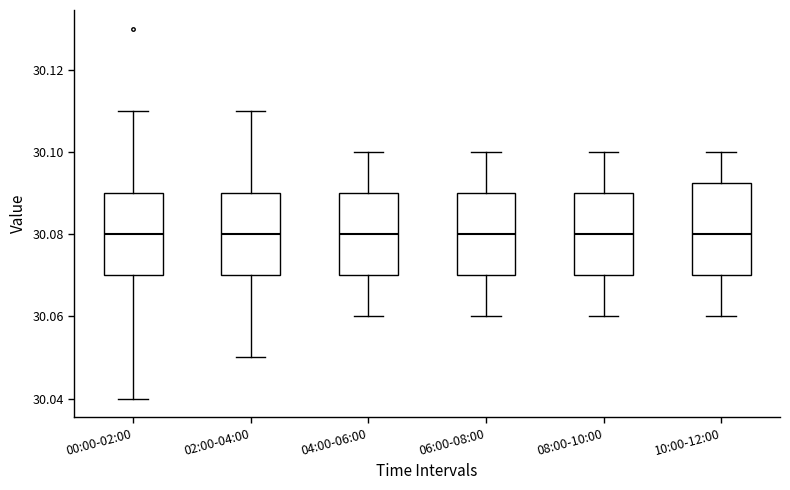

Where is the upper edge of the box for 00:00-02:00 on the y-axis? The values are not printed on the chart, so give them approximately, as read against the axis.

30.090